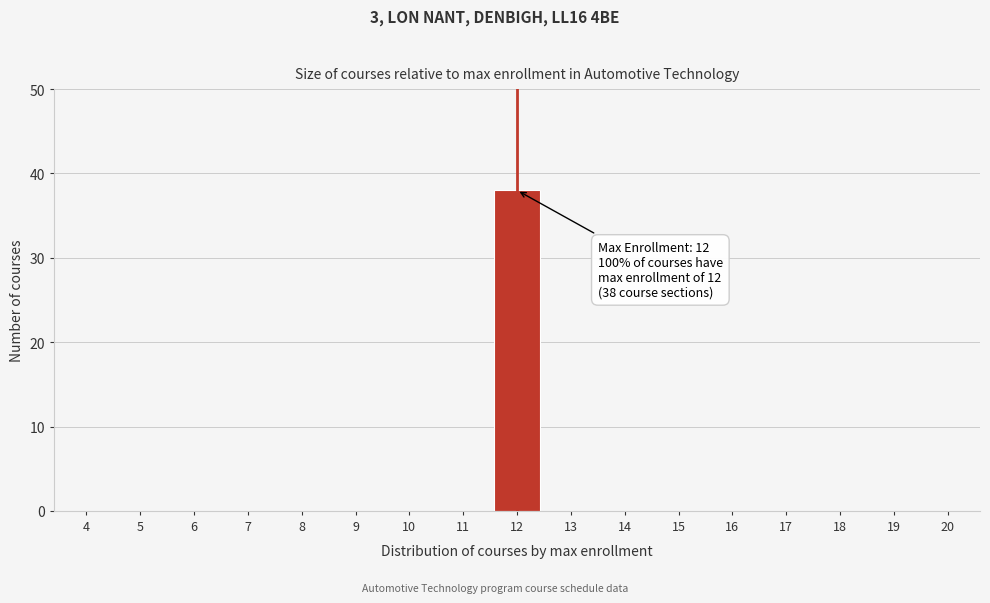

Reading left to right, what are all the values shown in this chart?

4=0	5=0	6=0	7=0	8=0	9=0	10=0	11=0	12=38	13=0	14=0	15=0	16=0	17=0	18=0	19=0	20=0